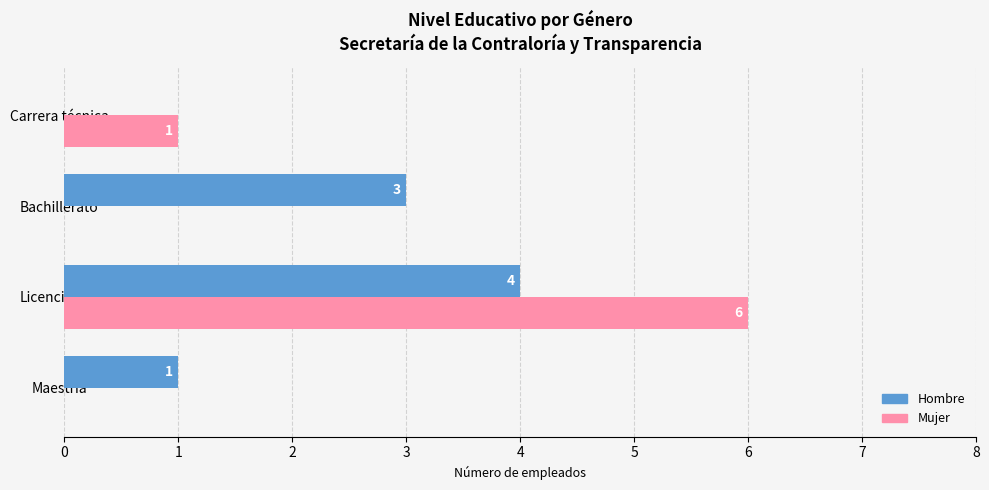

How many Hombre values are between 1 and 4?

3